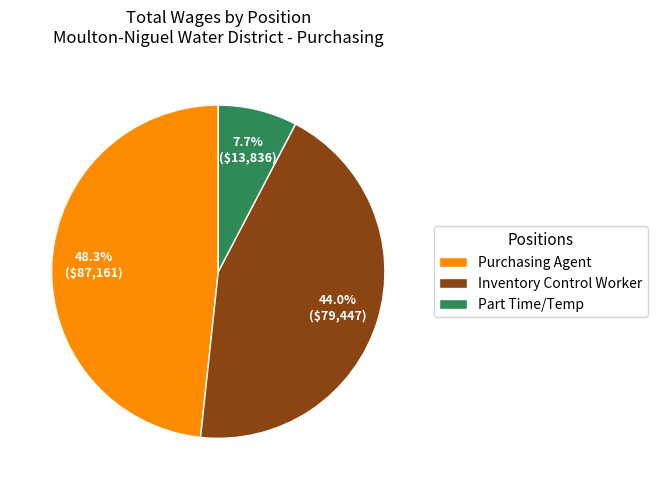

How many segments does this pie chart have?

3